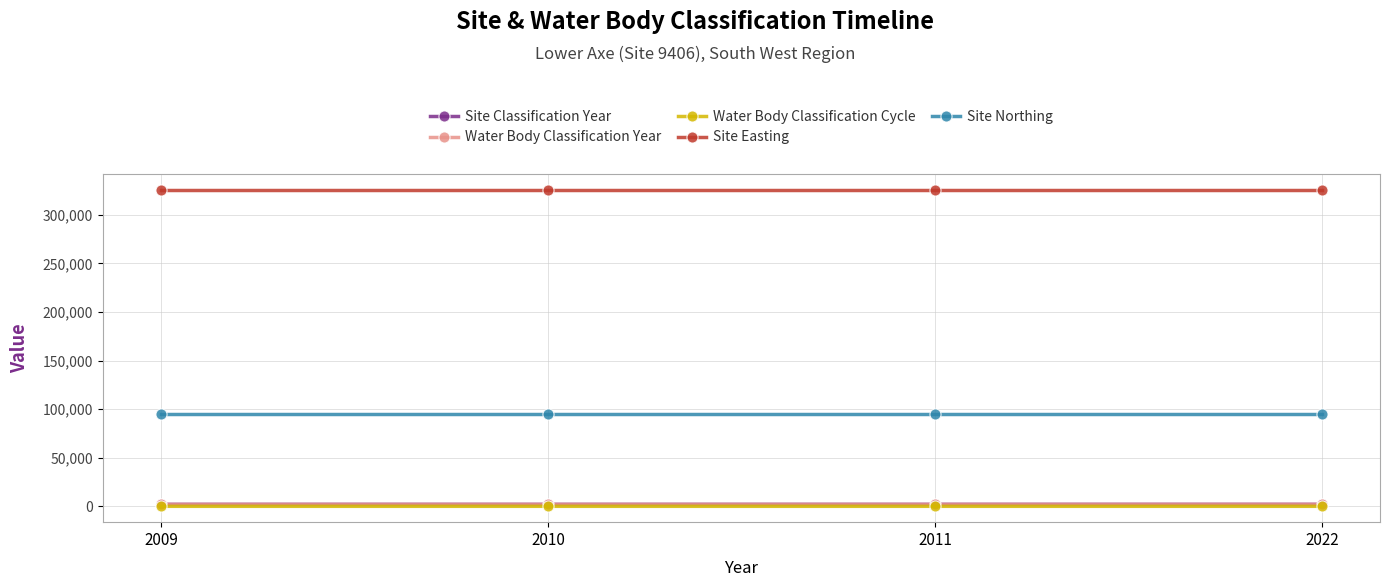

Does the chart have visible grid lines?

Yes